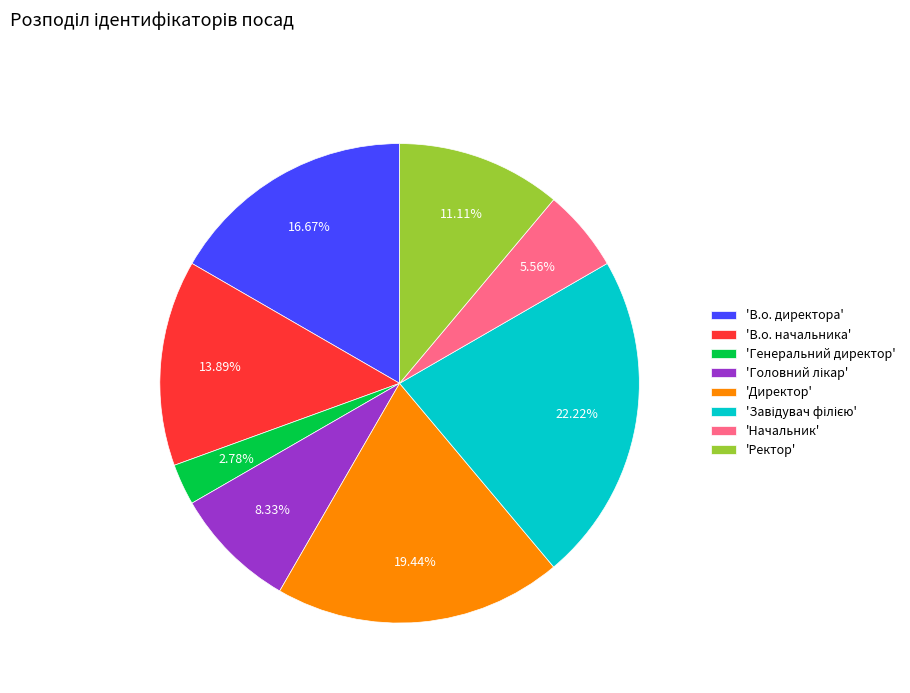

Is 'В.о. директора' the majority of the pie?

No